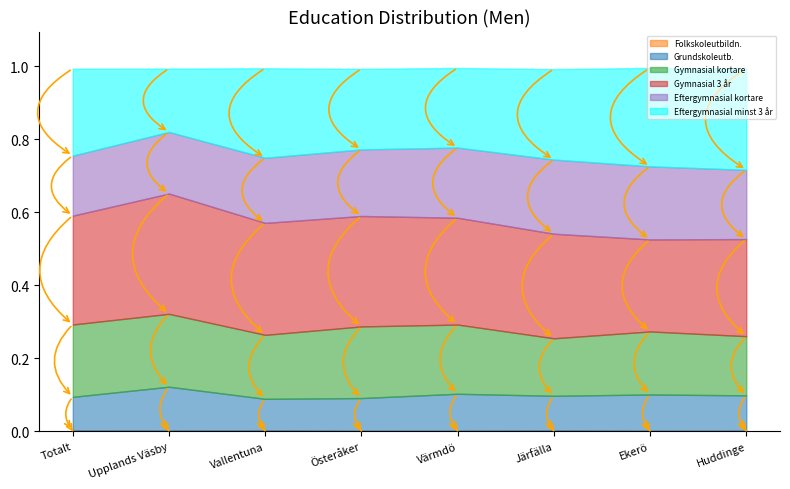

The value of Eftergymnasial minst 3 år at Huddinge is 0.3. True or false?

True